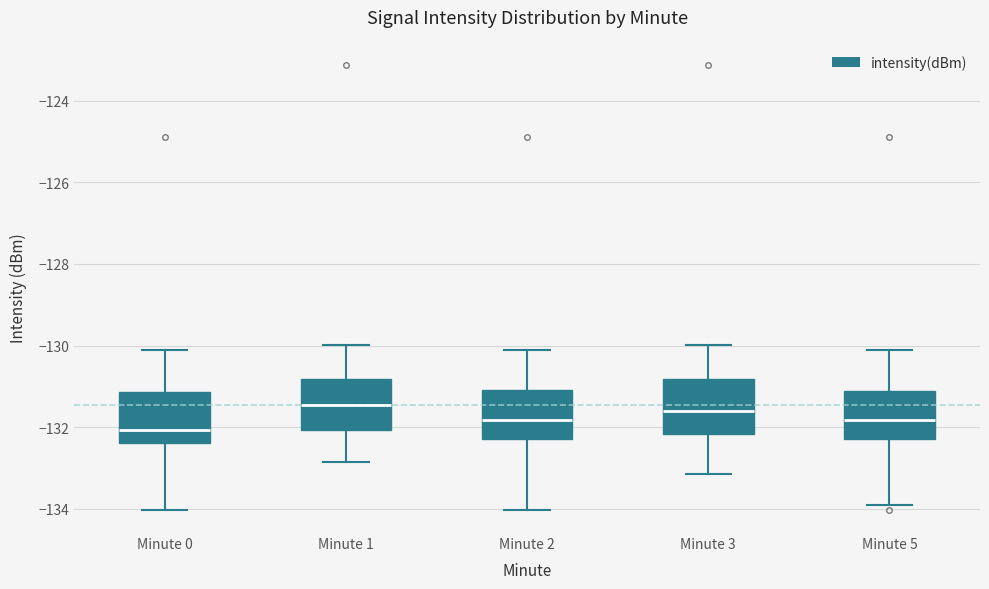

Reading left to right, read every box against the y-axis: the position of its median line, the range the box covers, and the ends of its whiskers. The values are not printed on the chart, so give them approximately, as read against the axis.

Minute 0: median -132.0, box -132.4 to -131.2, whiskers -134.0 to -130.2
Minute 1: median -131.4, box -132.0 to -130.8, whiskers -132.8 to -130.0
Minute 2: median -131.8, box -132.4 to -131.0, whiskers -134.0 to -130.2
Minute 3: median -131.6, box -132.2 to -130.8, whiskers -133.2 to -130.0
Minute 5: median -131.8, box -132.2 to -131.2, whiskers -134.0 to -130.2